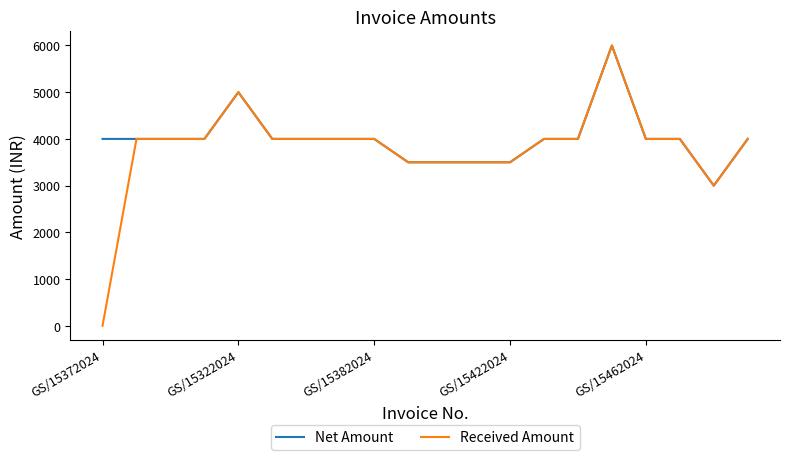

What is the lowest value of the Net Amount series?

3000